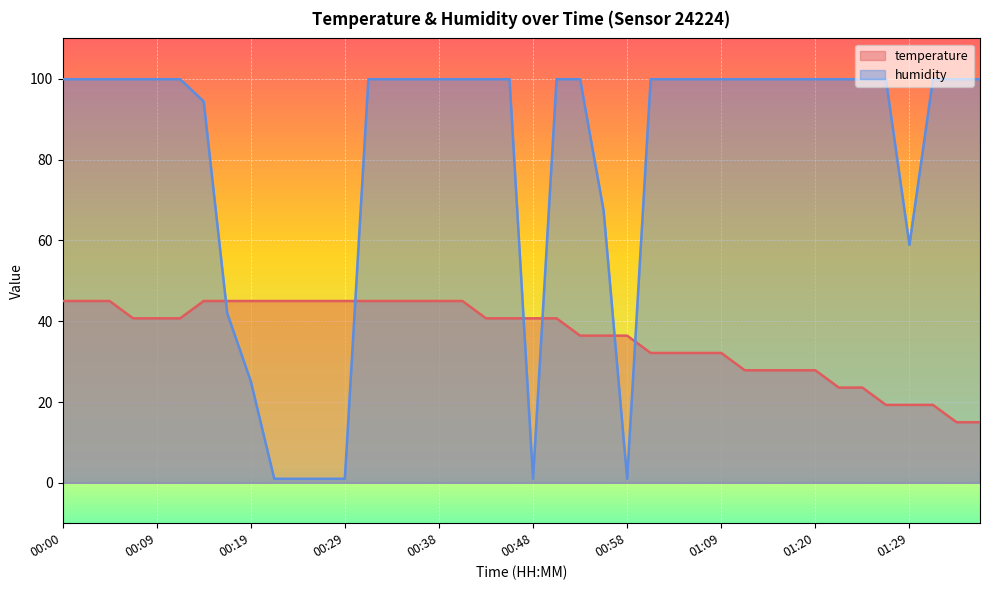

What is the minimum value for humidity?

1.0